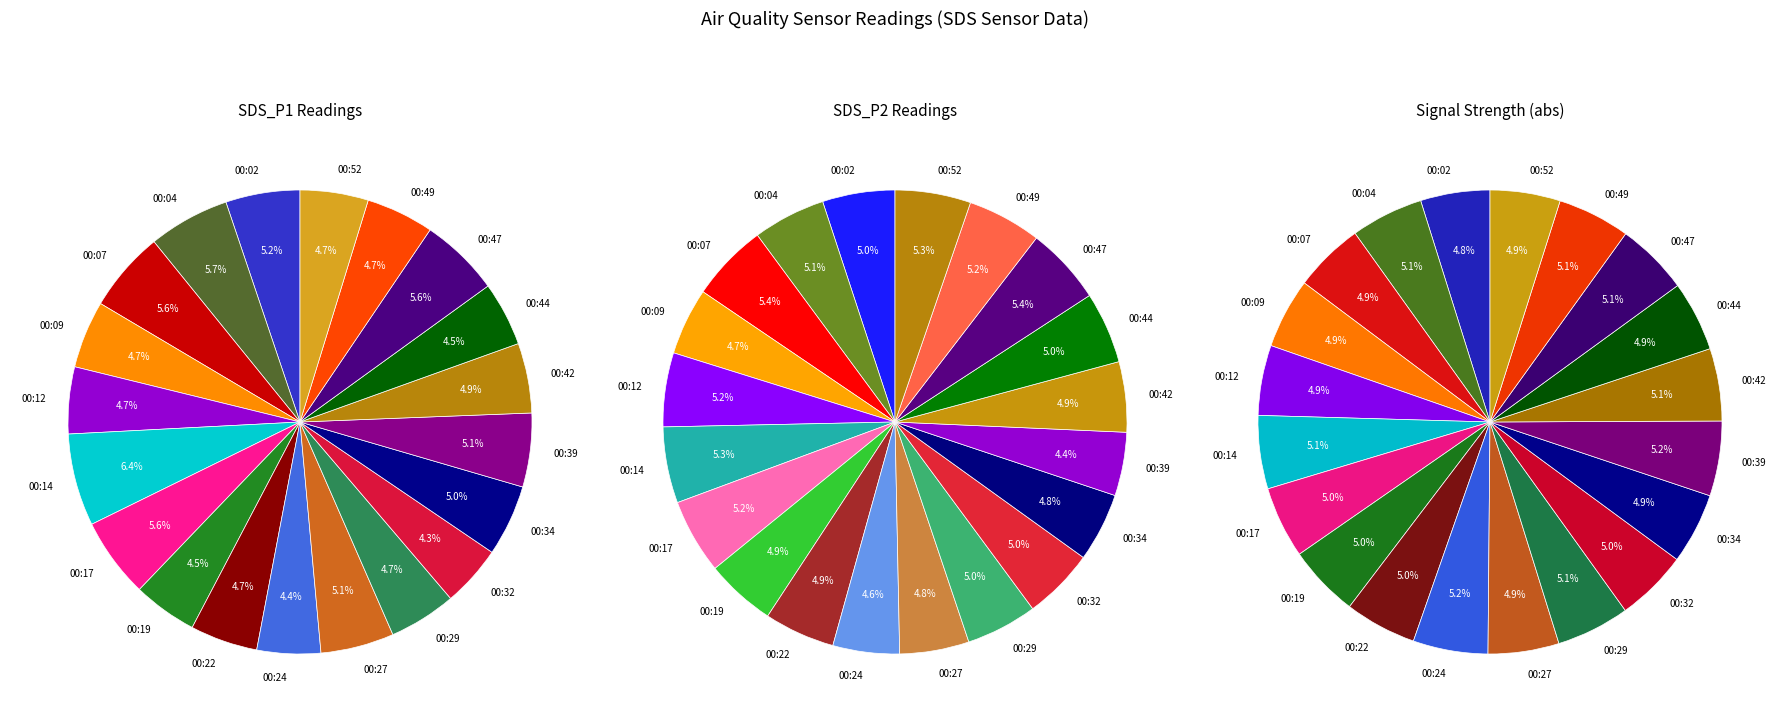

To the nearest percent, what is the combined percentage of 00:07 and 00:14?

12%